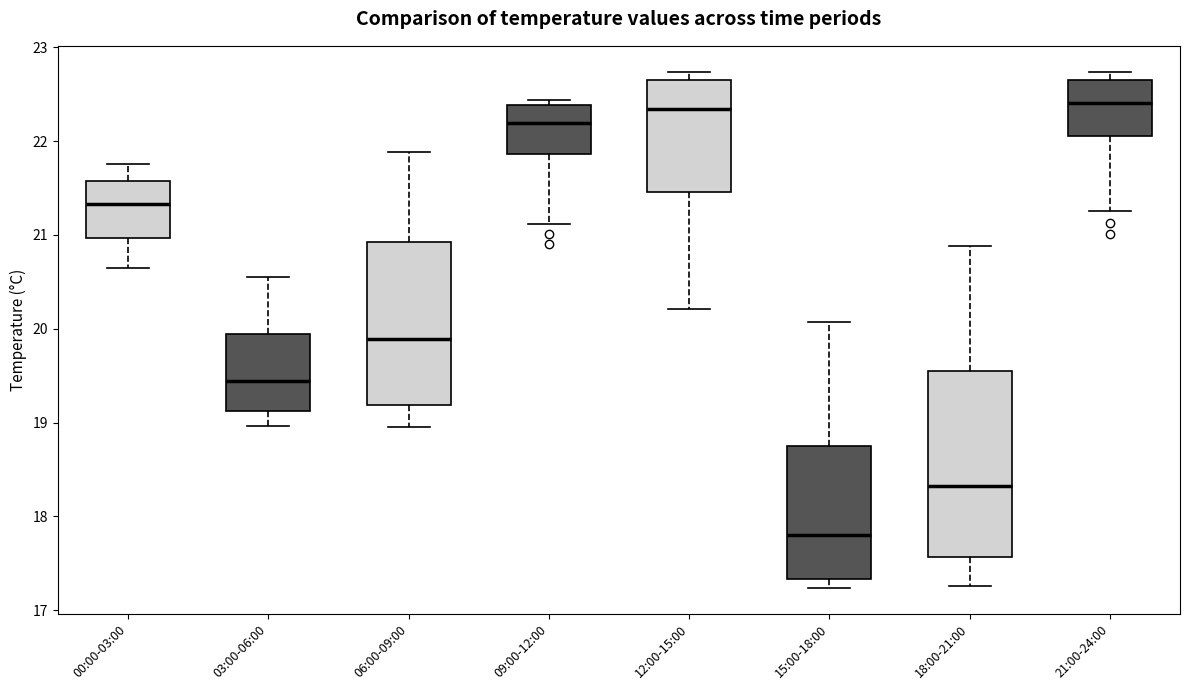

Reading left to right, transcribe this box plot: for each box, give where its median line is, the range the box spans, and where its two whiskers end, as read against the y-axis. The values are not printed on the chart, so give them approximately, as read against the axis.

00:00-03:00: median 21.3, box 21.0 to 21.6, whiskers 20.7 to 21.8
03:00-06:00: median 19.4, box 19.1 to 19.9, whiskers 19.0 to 20.6
06:00-09:00: median 19.9, box 19.2 to 20.9, whiskers 19.0 to 21.9
09:00-12:00: median 22.2, box 21.9 to 22.4, whiskers 21.1 to 22.4 (just above the box's upper edge)
12:00-15:00: median 22.3, box 21.5 to 22.6, whiskers 20.2 to 22.7
15:00-18:00: median 17.8, box 17.3 to 18.8, whiskers 17.2 to 20.1
18:00-21:00: median 18.3, box 17.6 to 19.5, whiskers 17.3 to 20.9
21:00-24:00: median 22.4, box 22.1 to 22.6, whiskers 21.3 to 22.7